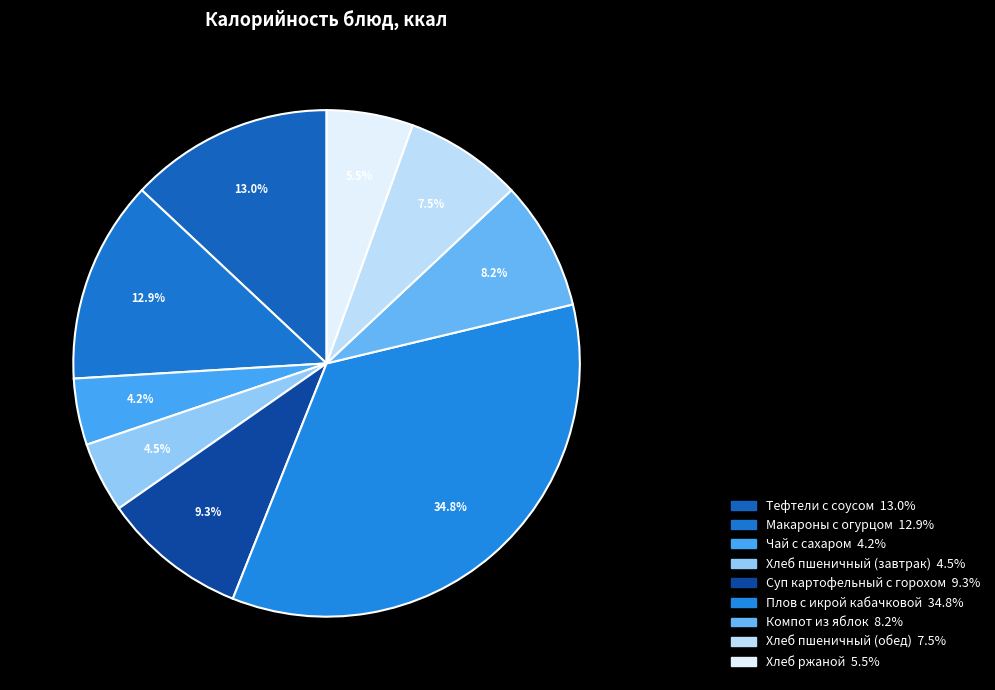

What is the change in value from Макароны с огурцом to Хлеб ржаной?

-105.0